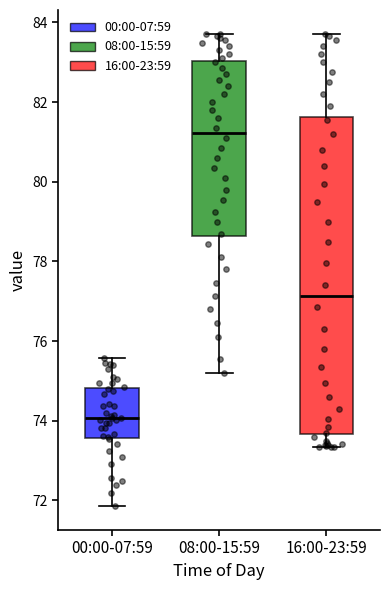

Reading left to right, transcribe this box plot: for each box, give where its median line is, the range the box spans, and where its two whiskers end, as read against the y-axis. The values are not printed on the chart, so give them approximately, as read against the axis.

00:00-07:59: median 74.0, box 73.6 to 74.8, whiskers 71.8 to 75.6
08:00-15:59: median 81.2, box 78.6 to 83.0, whiskers 75.2 to 83.8
16:00-23:59: median 77.2, box 73.6 to 81.6, whiskers 73.4 to 83.8